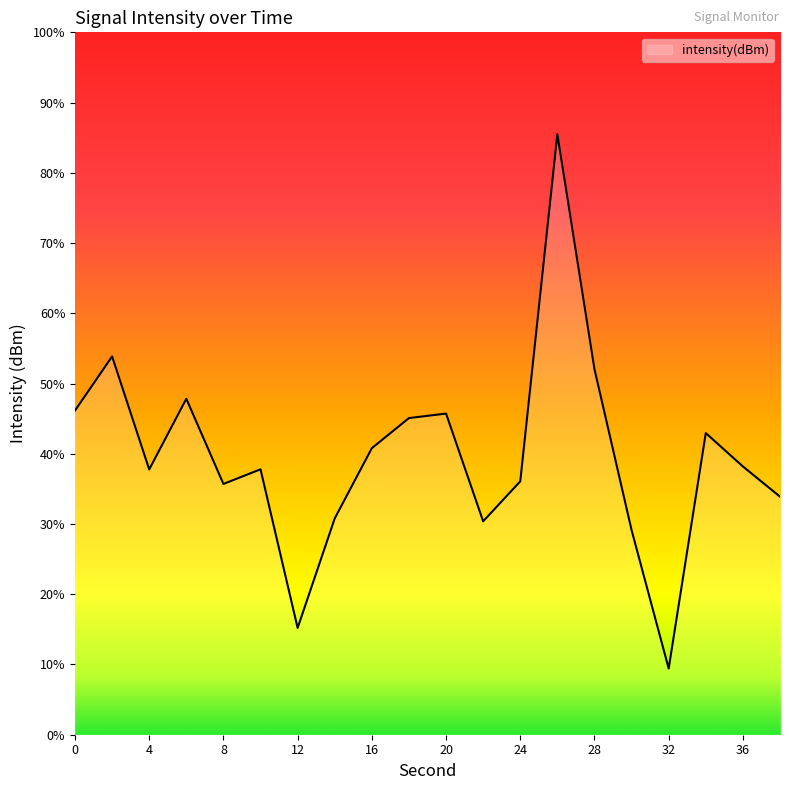

Between 28 and 10, which is larger?

28